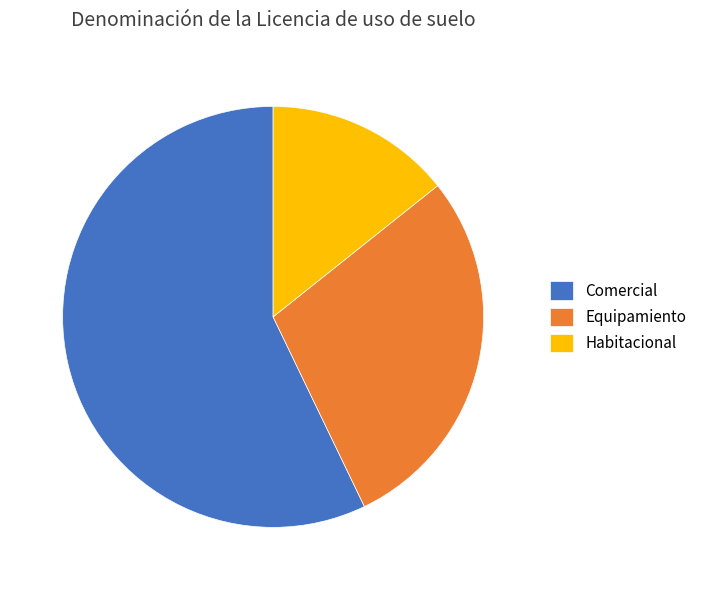

Is Habitacional the majority of the pie?

No